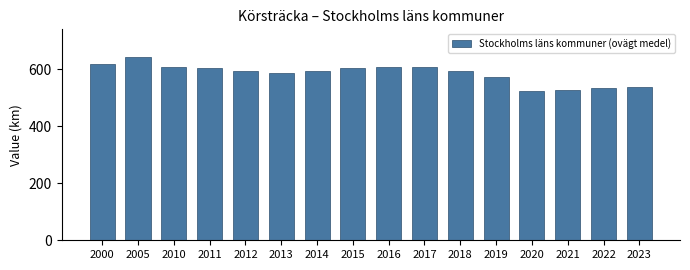

What is the value of the 10th bar from the left?

606.8